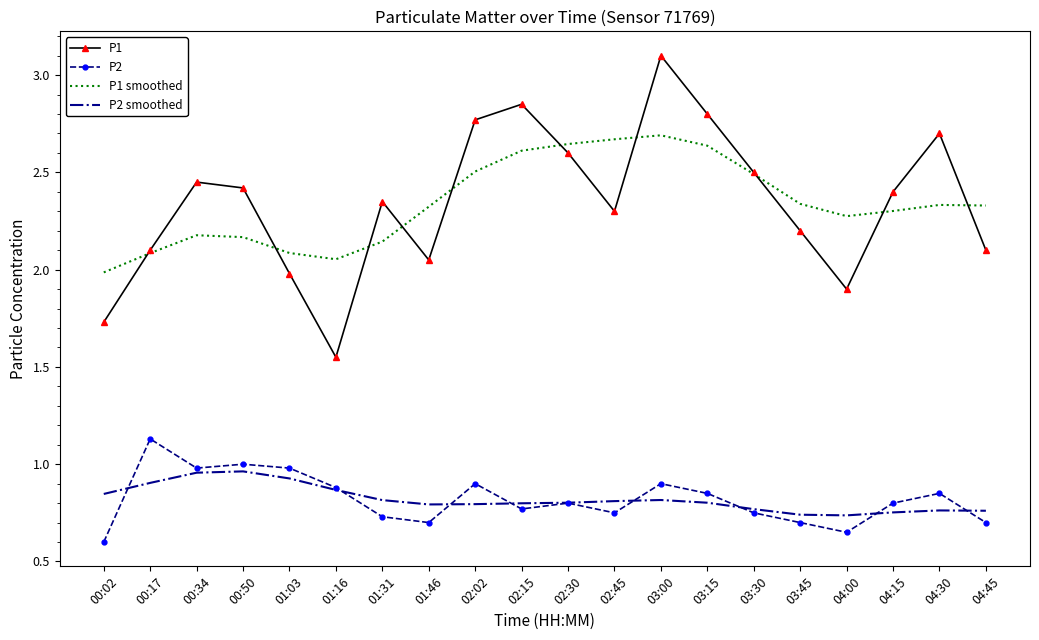

What is the difference between the P2 values at 02:30 and 00:02?

0.2